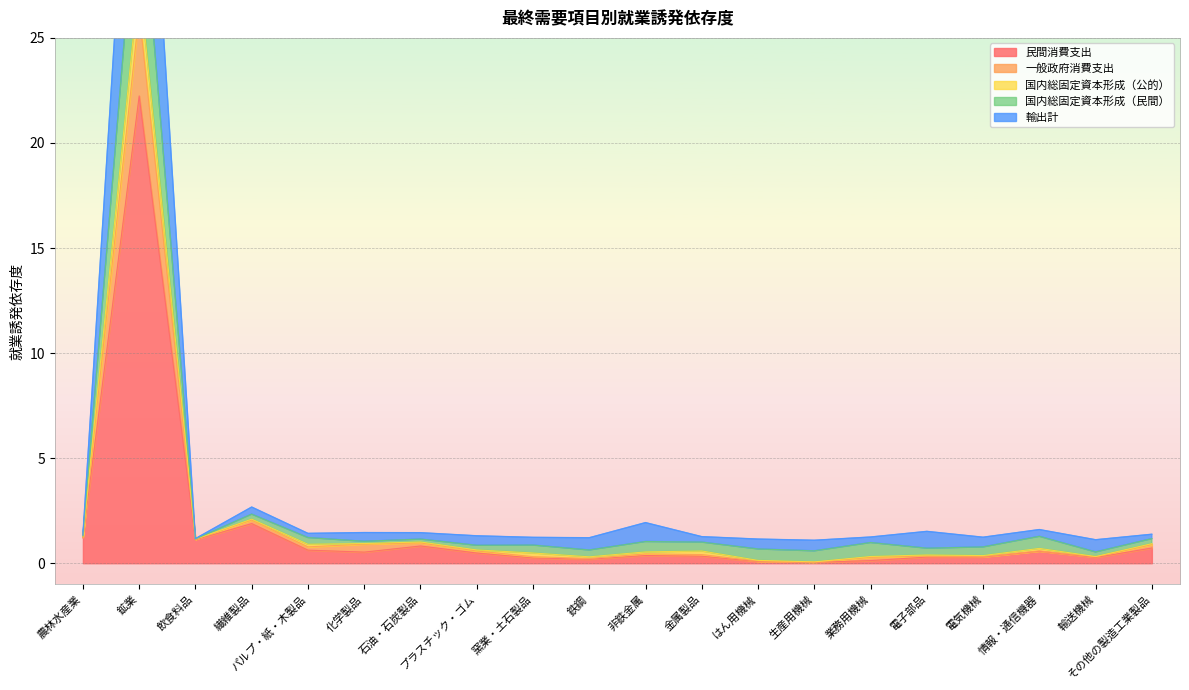

What is the spread (max minus min) of values at パルプ・紙・木製品?

0.8